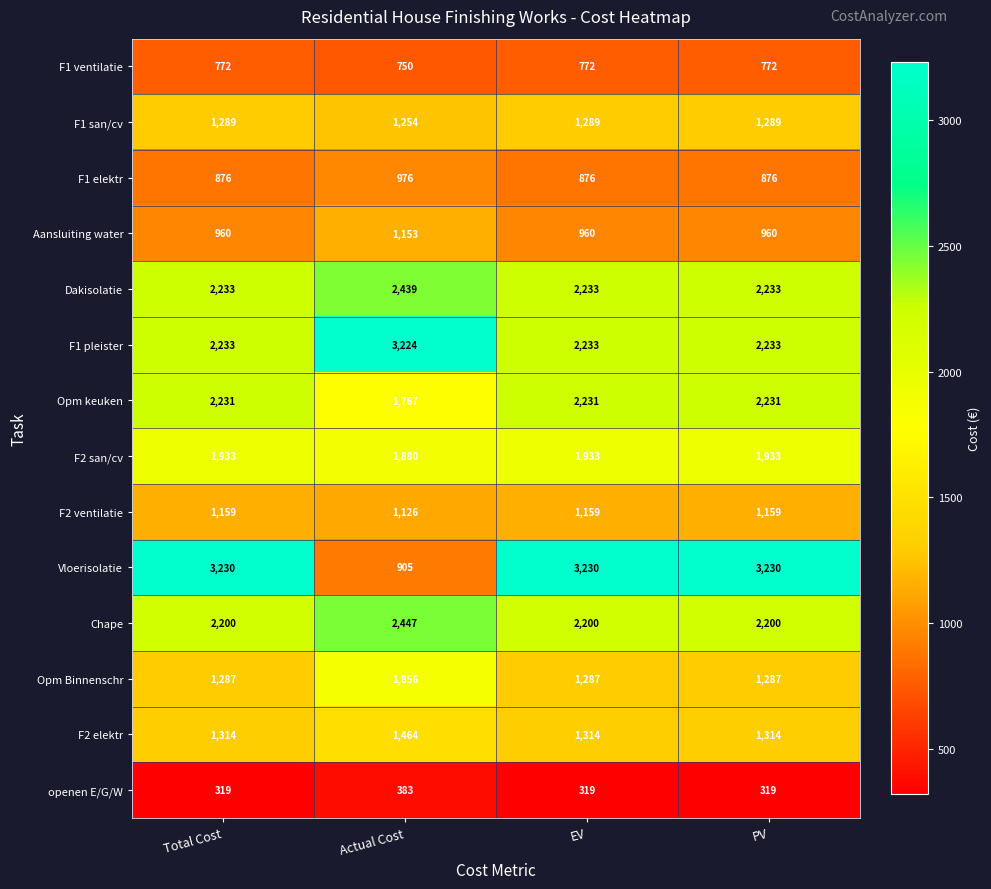

What is the sum of all F2 san/cv values?

7679